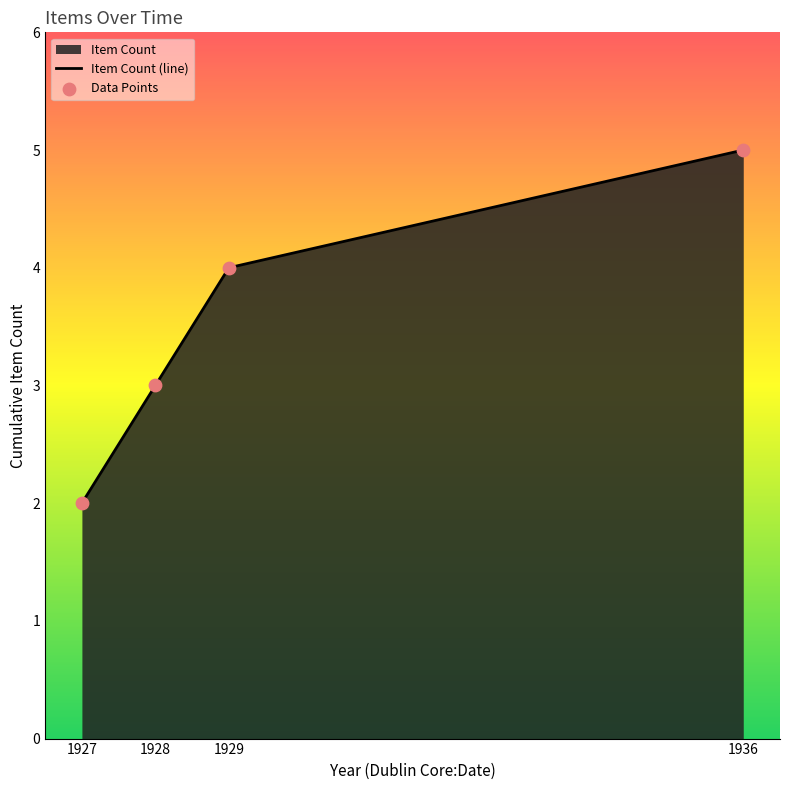

Which series has the largest total across all categories?

Item Count (line)